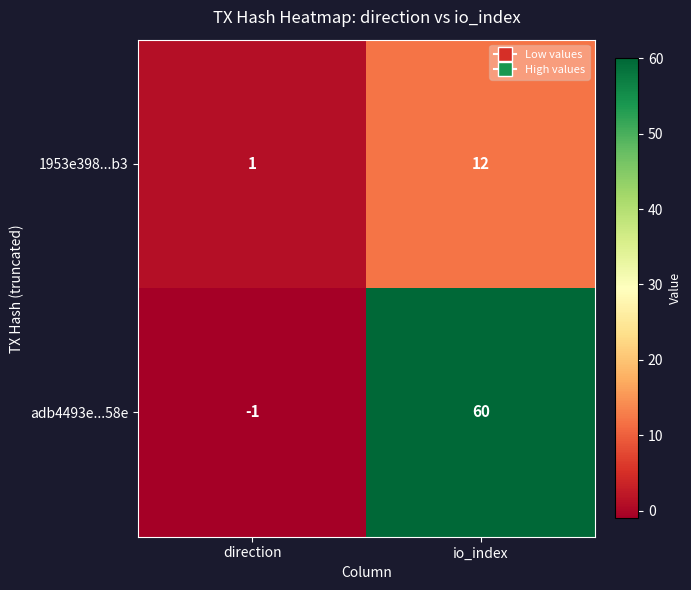

Count the number of data series in this chart.

2